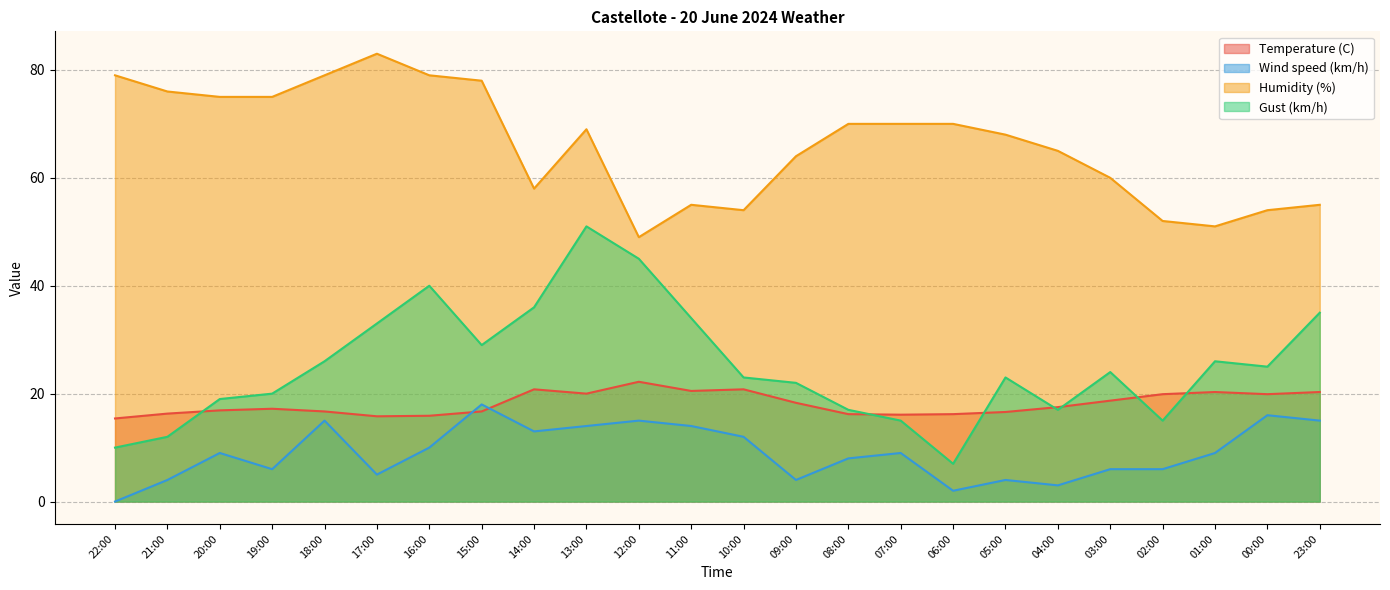

Reading left to right, transcribe all the data shown in this chart.

Temperature (C): 15.4	16.3	16.9	17.2	16.7	15.8	15.9	16.7	20.8	20.0	22.2	20.5	20.8	18.3	16.2	16.1	16.2	16.6	17.5	18.7	19.9	20.3	19.9	20.3
Wind speed (km/h): 0.0	4.0	9.0	6.0	15.0	5.0	10.0	18.0	13.0	14.0	15.0	14.0	12.0	4.0	8.0	9.0	2.0	4.0	3.0	6.0	6.0	9.0	16.0	15.0
Humidity (%): 79.0	76.0	75.0	75.0	79.0	83.0	79.0	78.0	58.0	69.0	49.0	55.0	54.0	64.0	70.0	70.0	70.0	68.0	65.0	60.0	52.0	51.0	54.0	55.0
Gust (km/h): 10.0	12.0	19.0	20.0	26.0	33.0	40.0	29.0	36.0	51.0	45.0	34.0	23.0	22.0	17.0	15.0	7.0	23.0	17.0	24.0	15.0	26.0	25.0	35.0